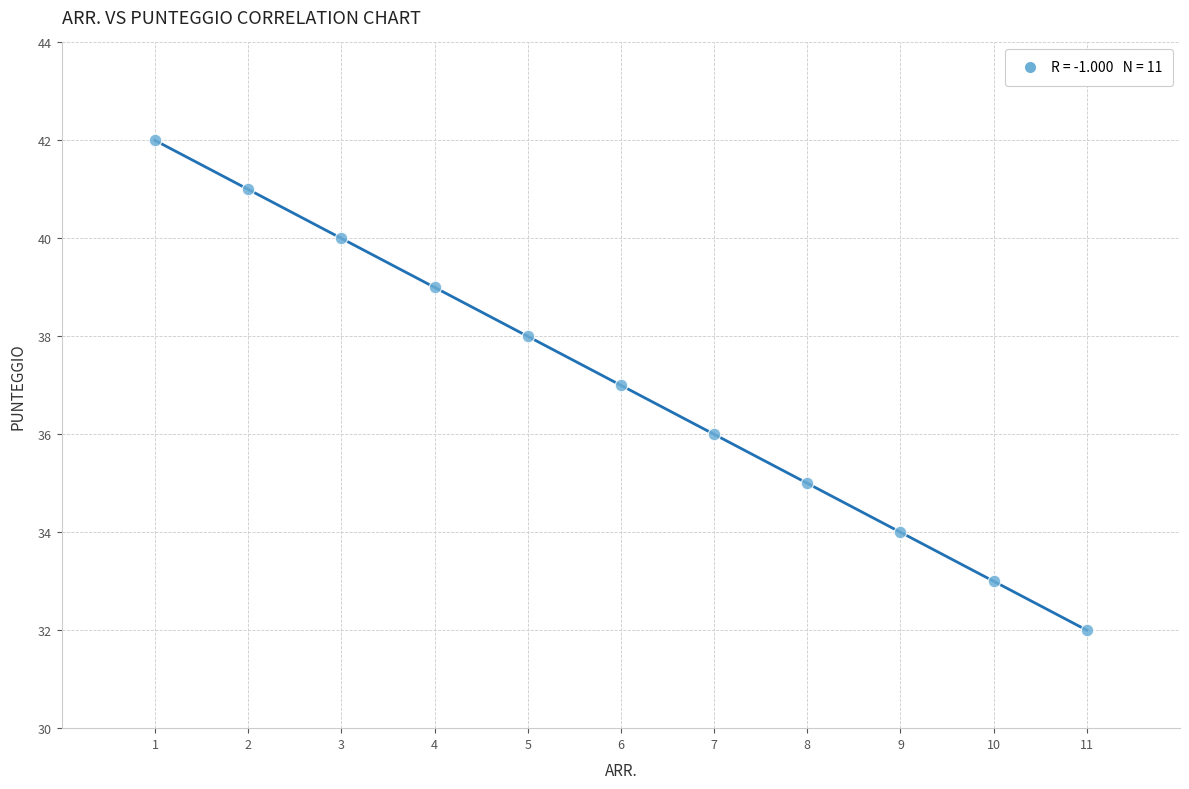

What is the average Y value?

37